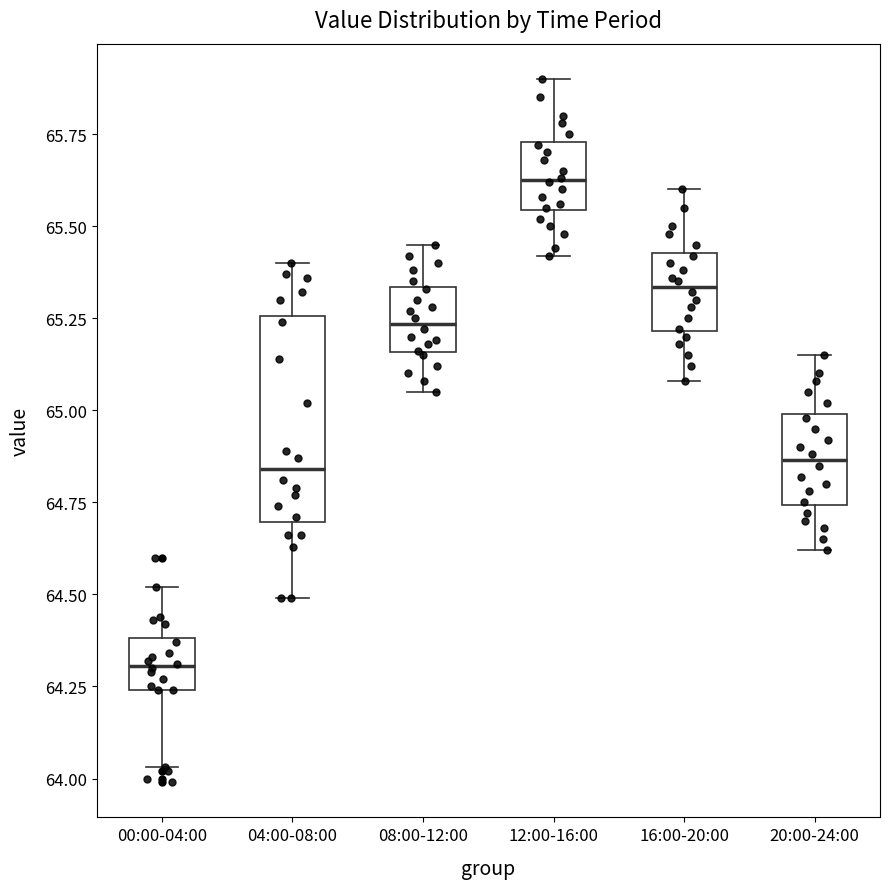

Which box has the lowest median line?

00:00-04:00